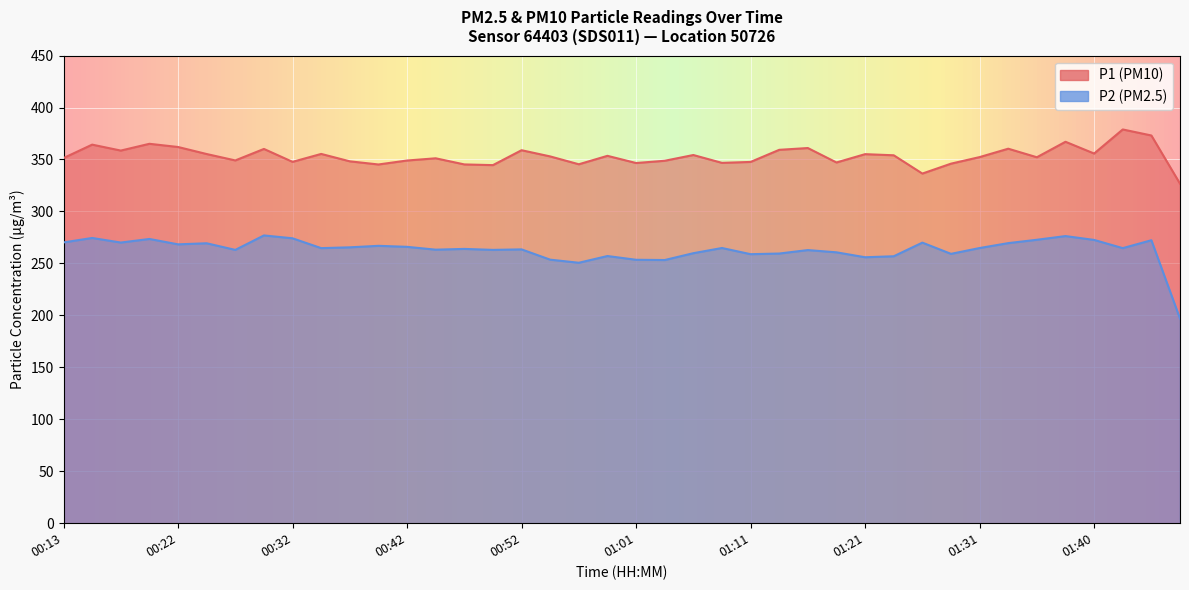

What position from the right is 01:43?

3